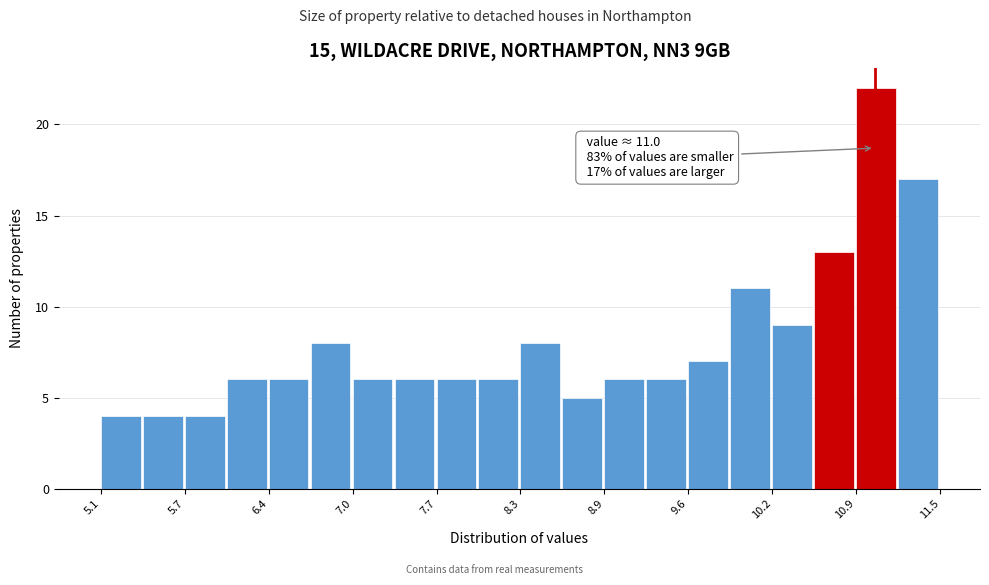

Read against the x-axis, roughly where is the centre of the tallest bar?

11.0